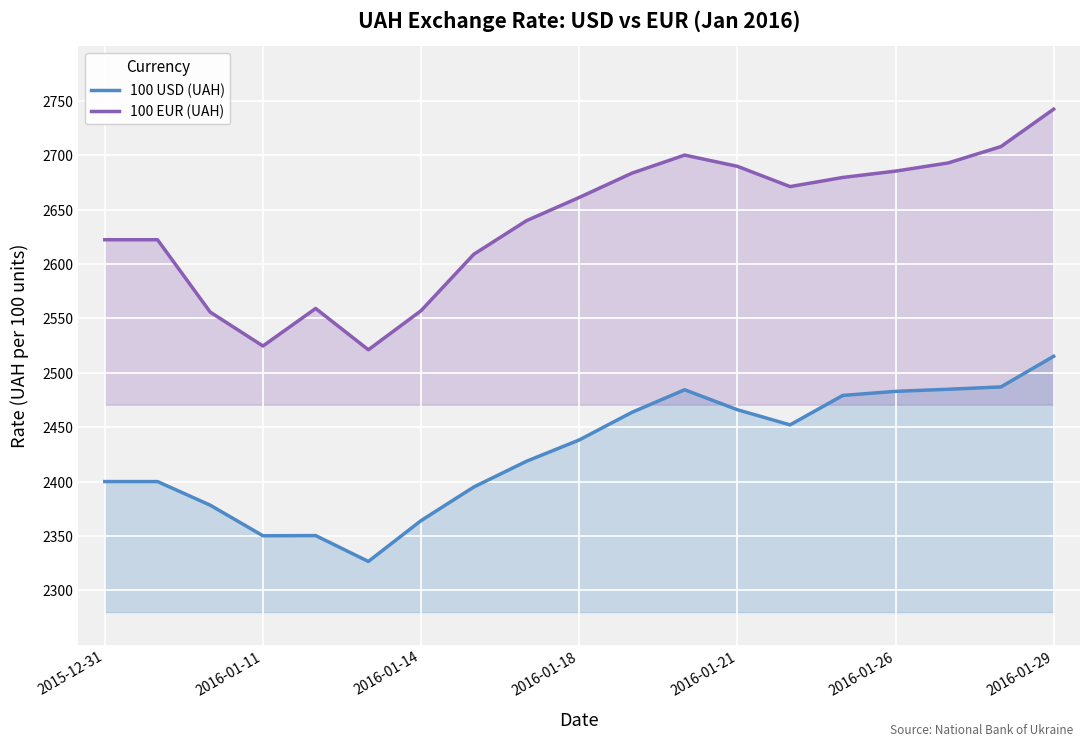

At which category is the sum across all series the highest?

2016-01-29